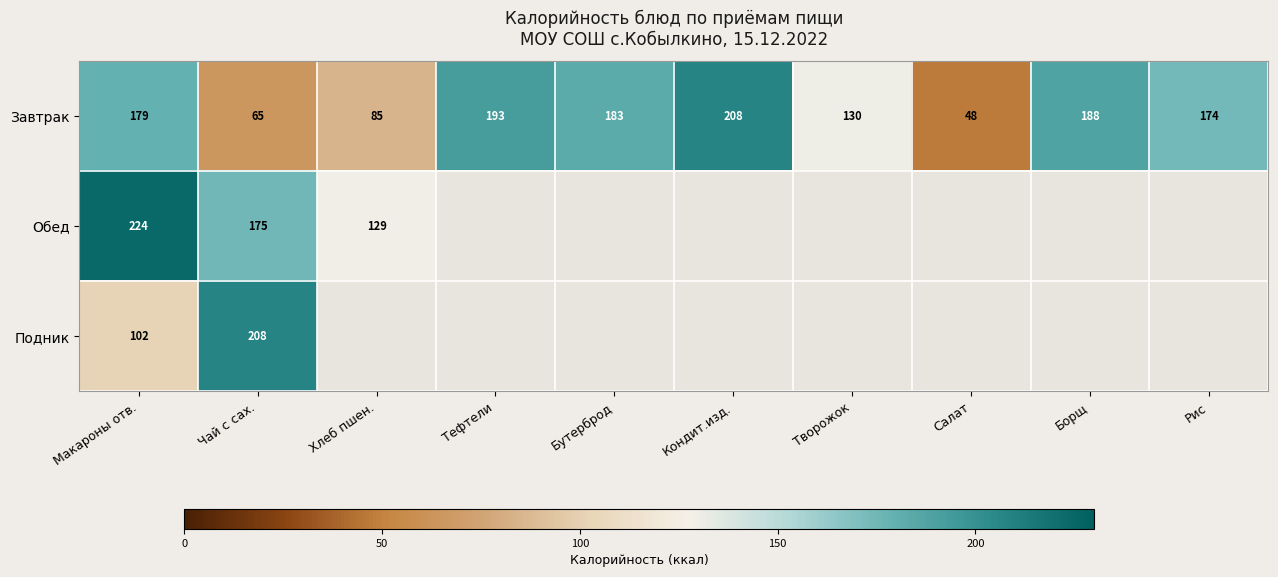

How many data points in Завтрак are less than 179?

5